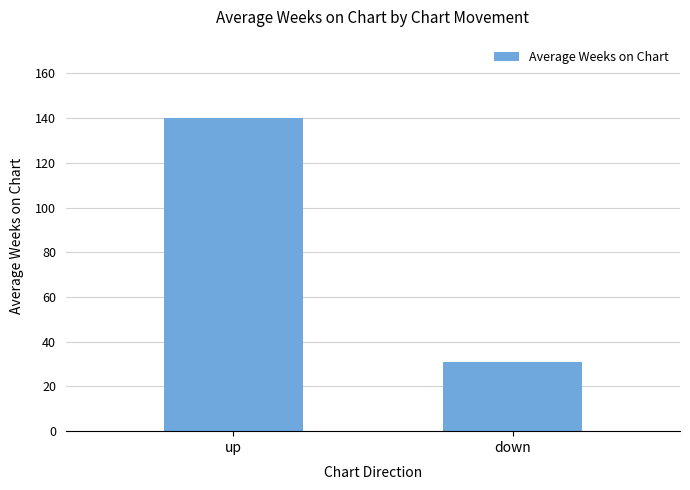

What is the difference between the values at up and down?

109.2